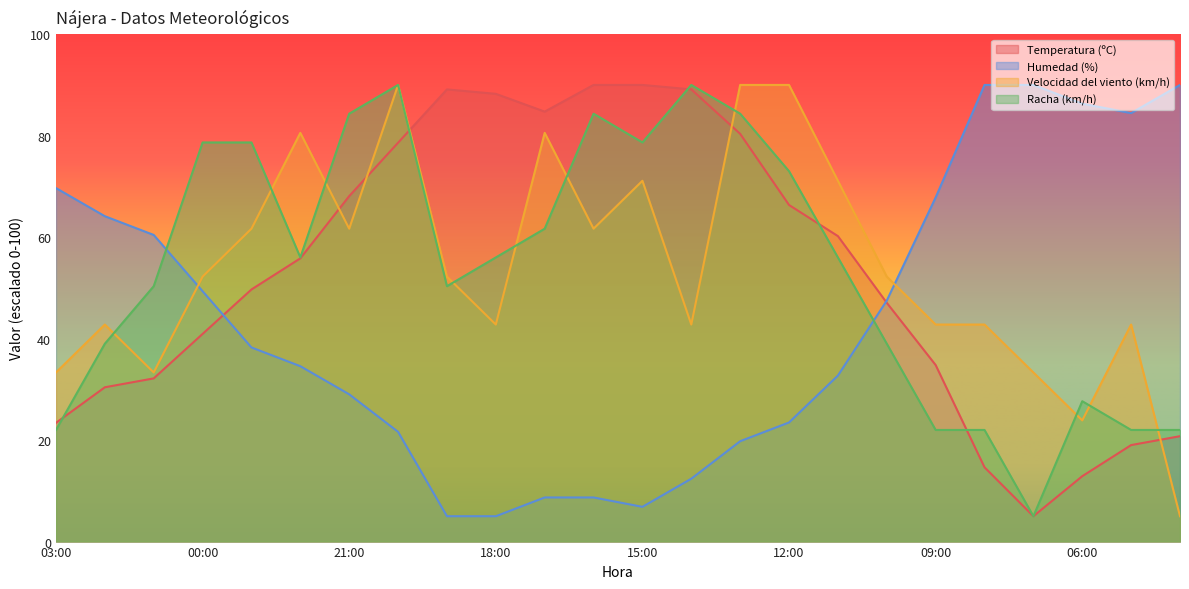

How many lines are shown in the chart?

4